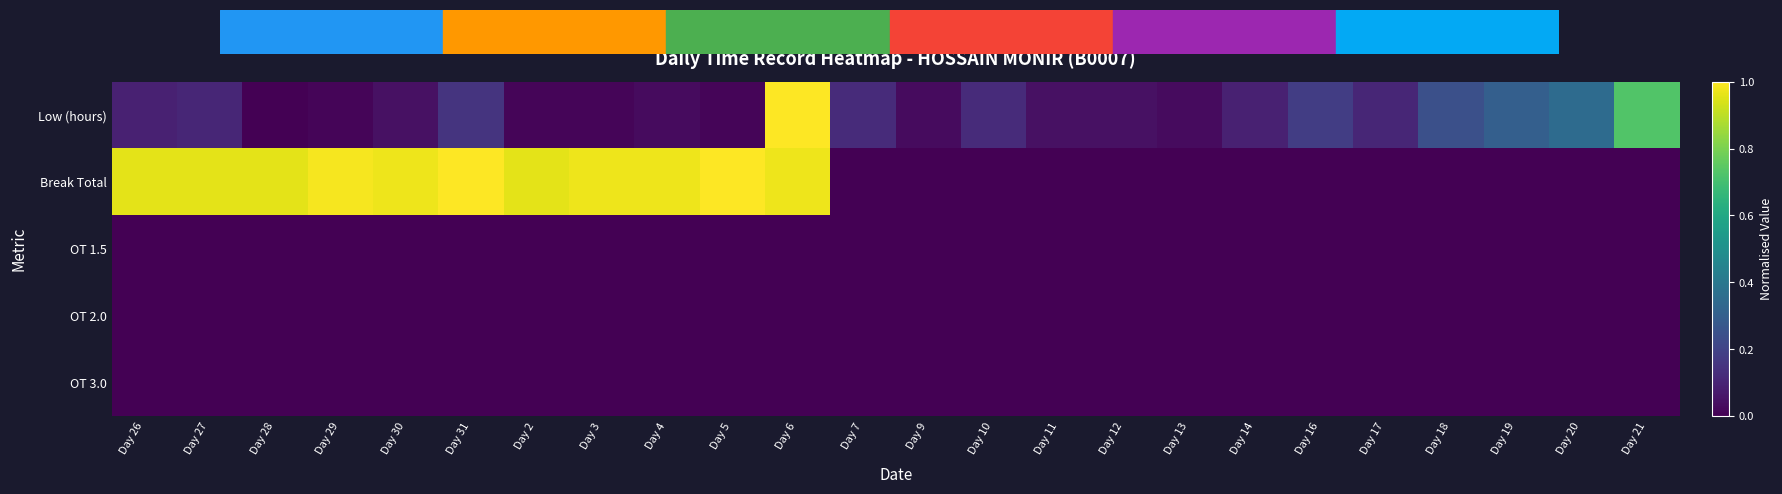

Which series has the largest range (max minus min)?

Low (hours)